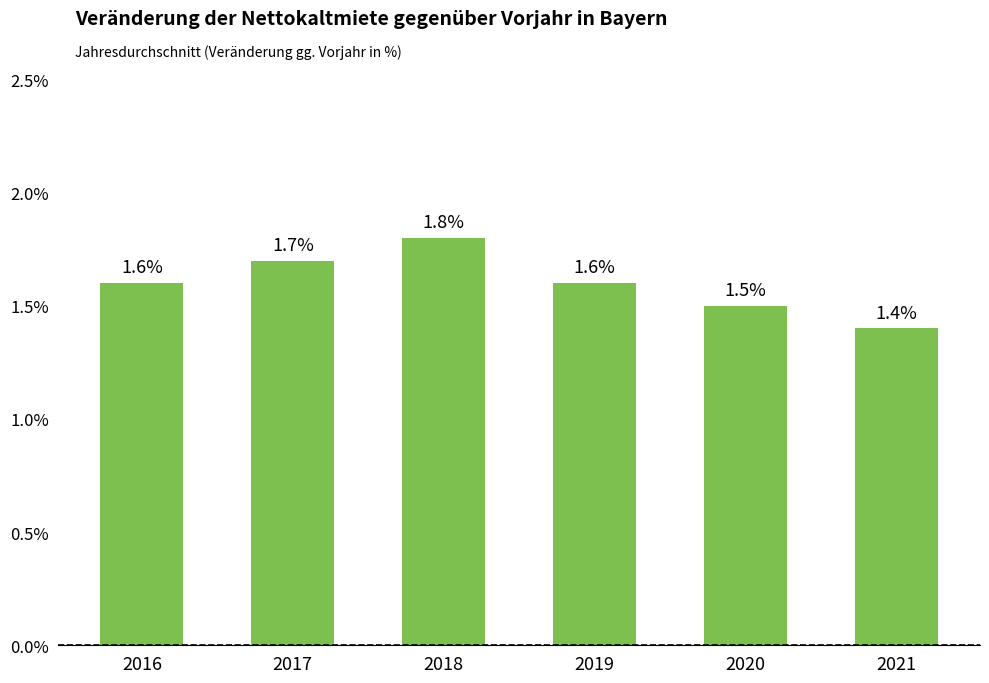

Count the values in the range 1 to 2.

6